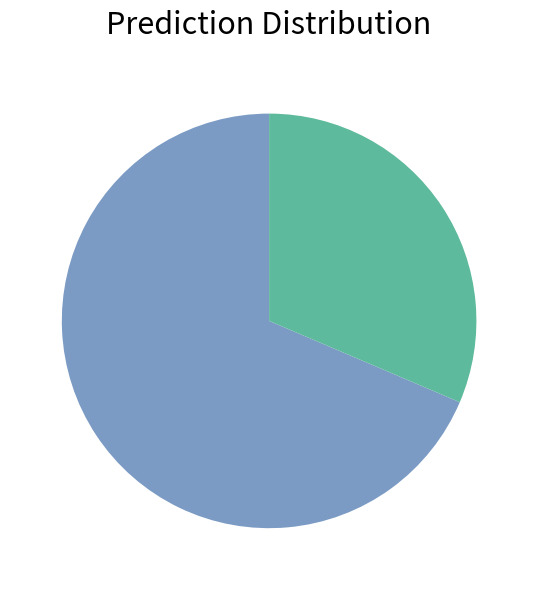

Does any single category account for the majority?

Yes